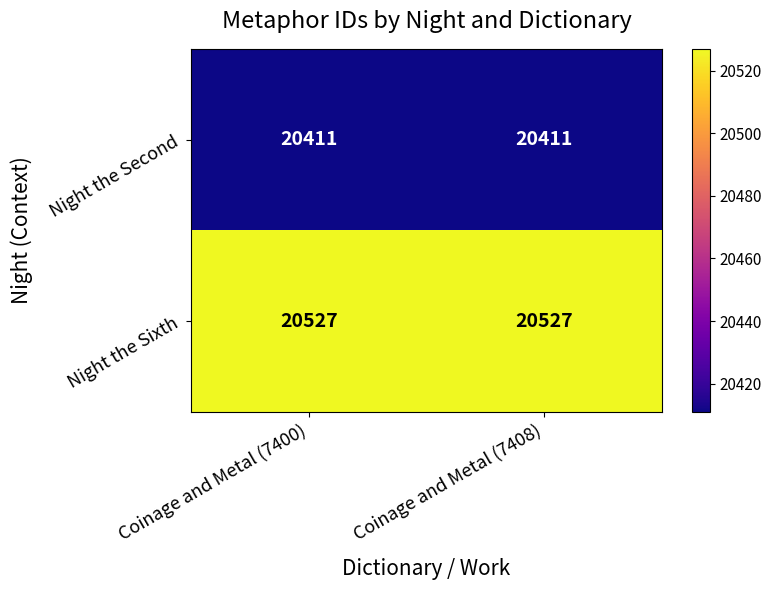

Rank the series at Coinage and Metal (7408) from highest to lowest value.

Night the Sixth, Night the Second